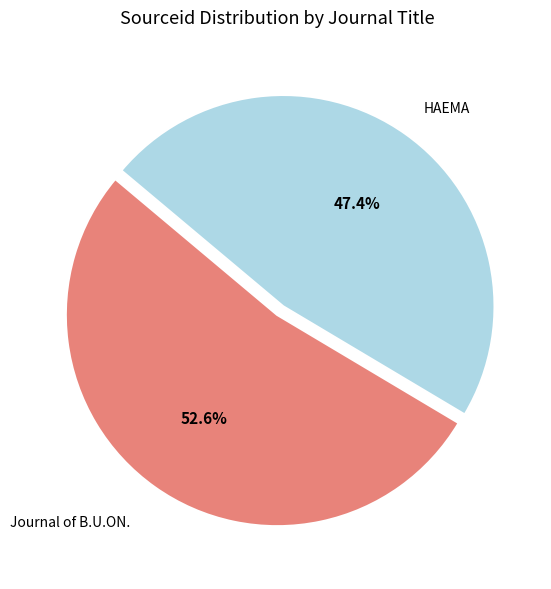

Which category has the biggest portion of the pie?

Journal of B.U.ON.